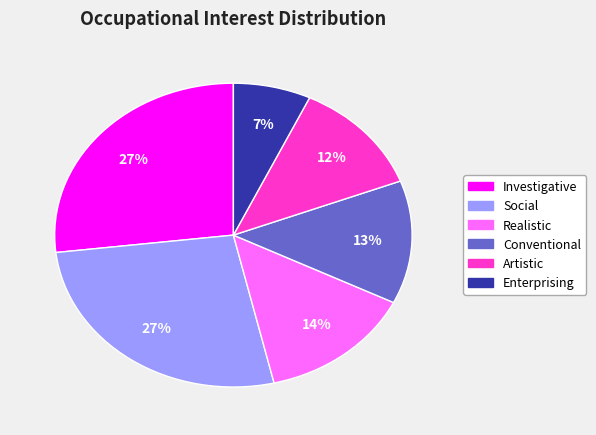

Is it true that Enterprising is 17% of the pie?

False